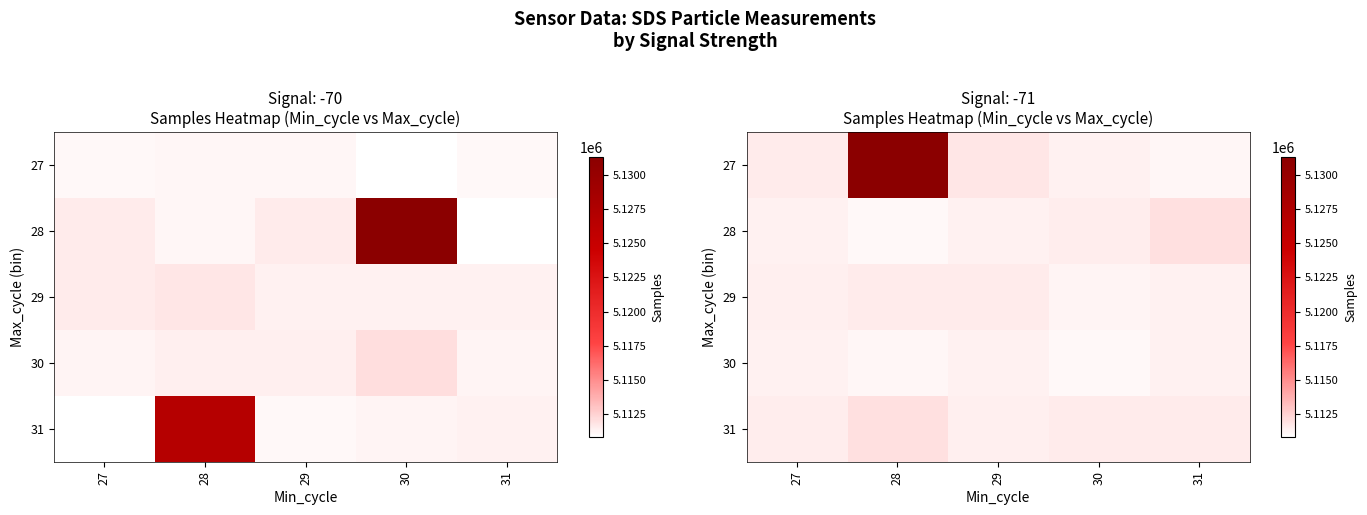

List the series in order of their peak value, highest first.

27, 28, 31, 29, 30